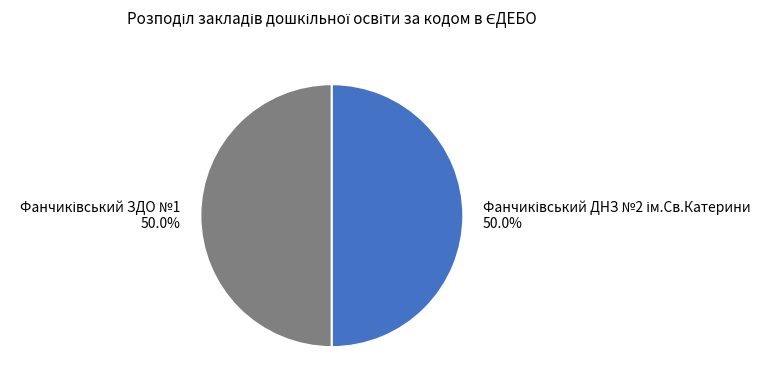

Which category accounts for the majority?

Фанчиківський ДНЗ №2 ім.Св.Катерини